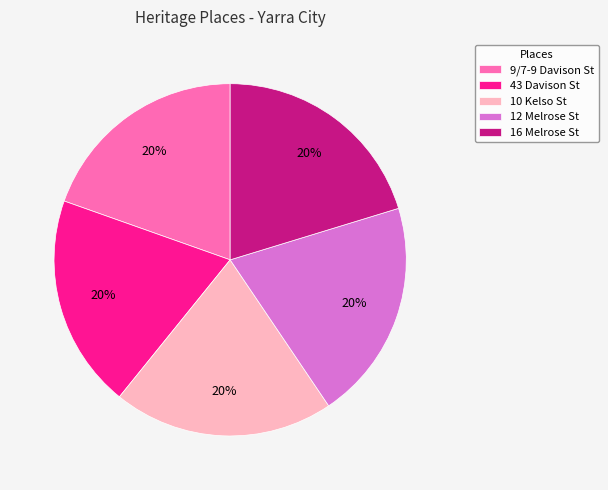

Is the sum of 10 Kelso St and 12 Melrose St greater than half?

No